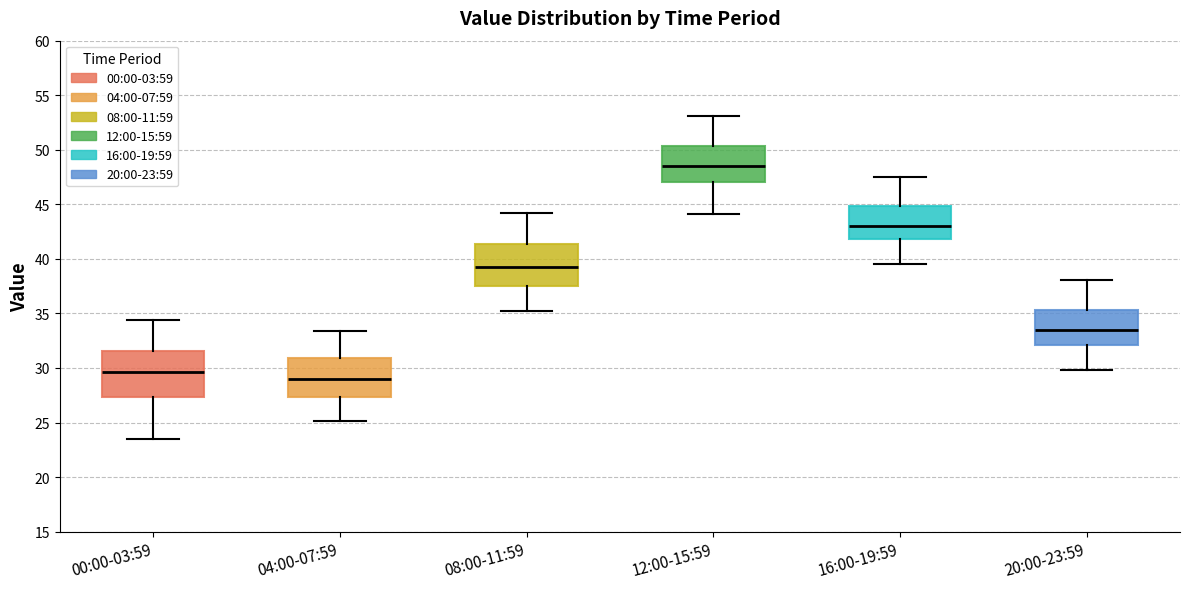

Where is the lower edge of the box for 00:00-03:59 on the y-axis? The values are not printed on the chart, so give them approximately, as read against the axis.

27.5